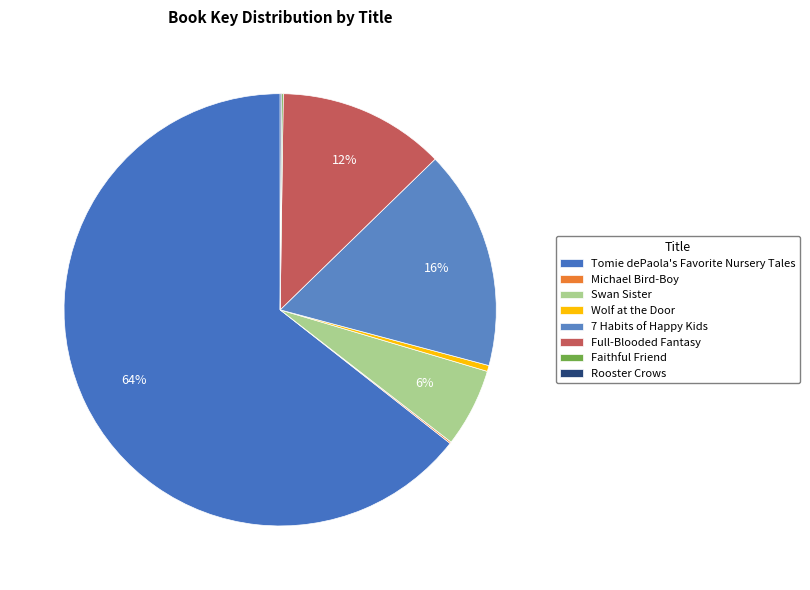

To the nearest percent, what portion does Swan Sister represent?

6%